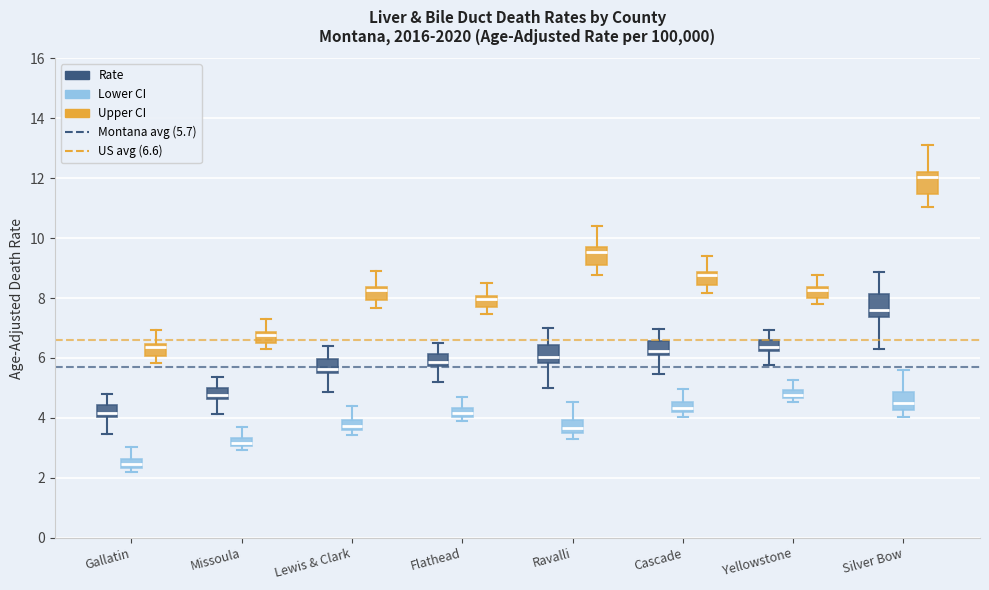

Where is the upper edge of the box for Lewis & Clark (Upper CI) on the y-axis? The values are not printed on the chart, so give them approximately, as read against the axis.

8.4